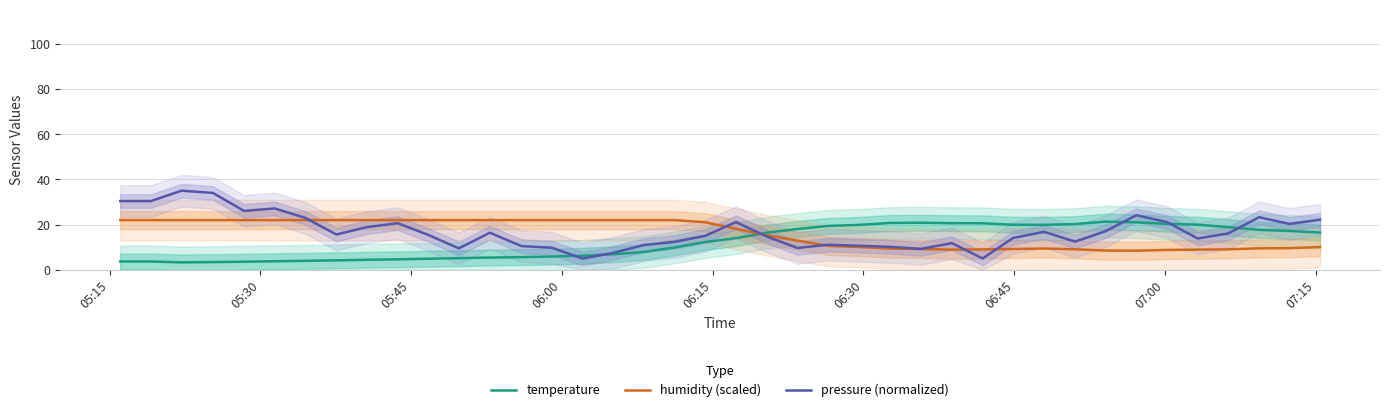

What is the minimum value for temperature?

3.3